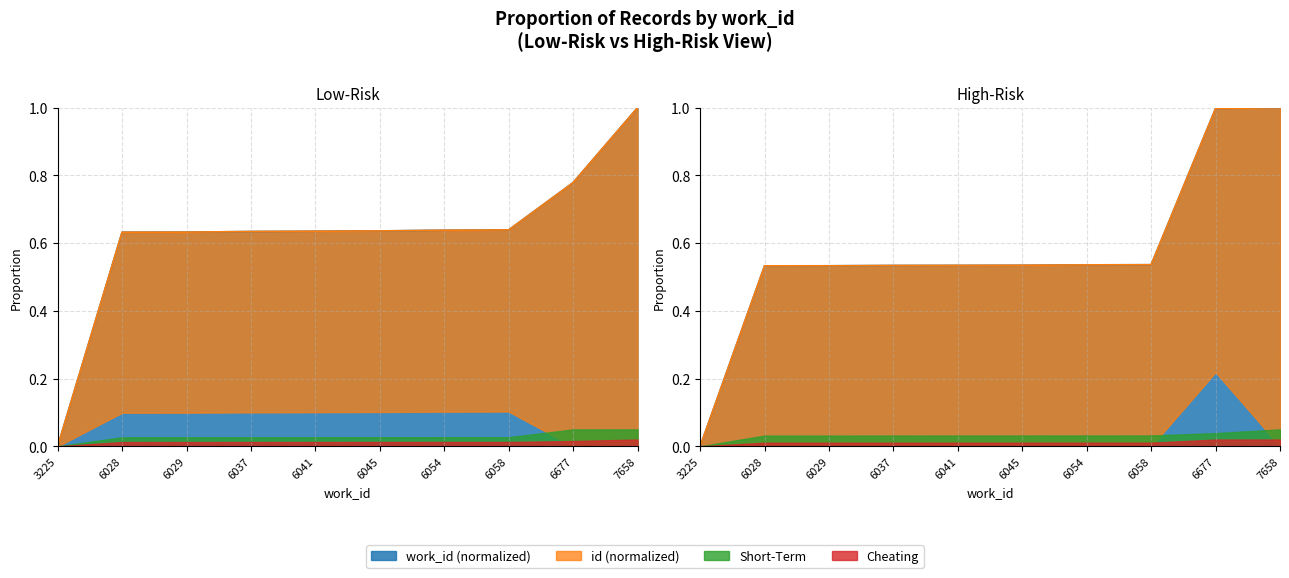

True or false: id has a value of 0.3 at 6041.

False